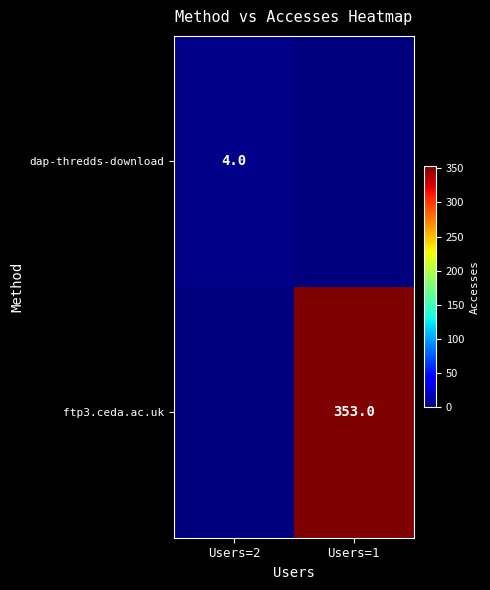

Is it true that ftp3.ceda.ac.uk equals 353 at Users=1?

True